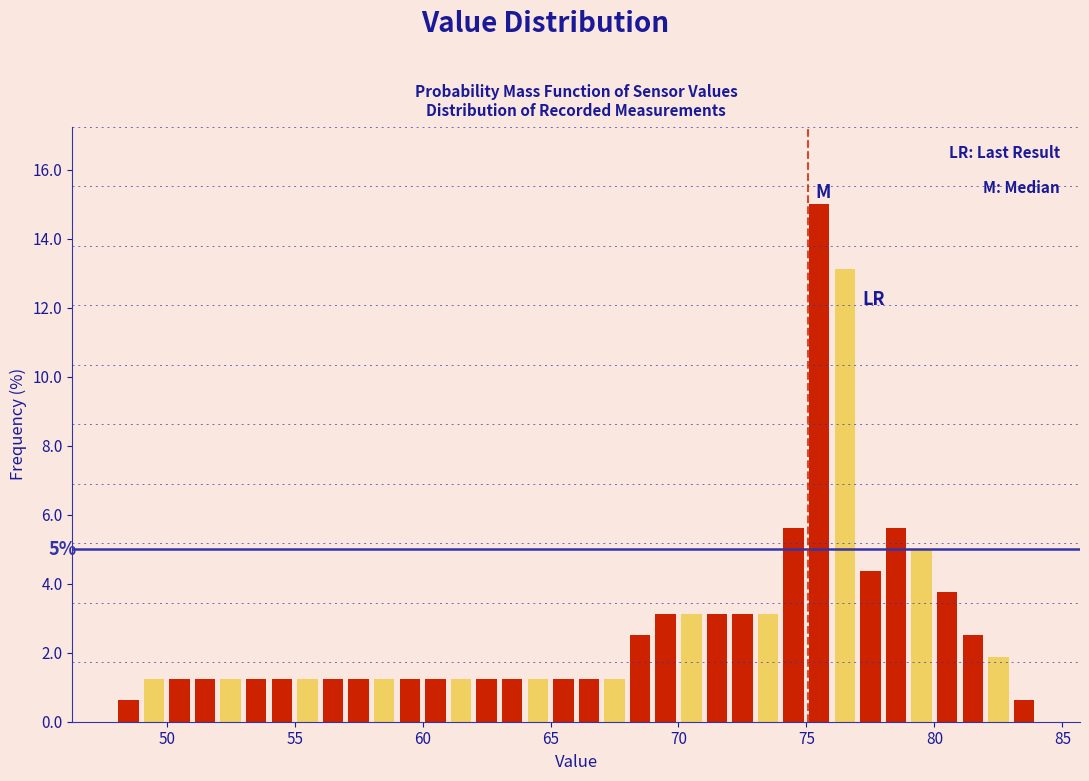

Around what value on the x-axis is the tallest bar? Give the approximate position of its centre, as read against the axis.

75.5